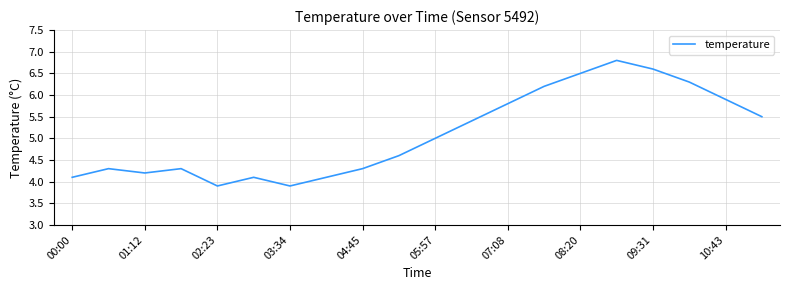

What is the maximum value shown in the chart?

6.8